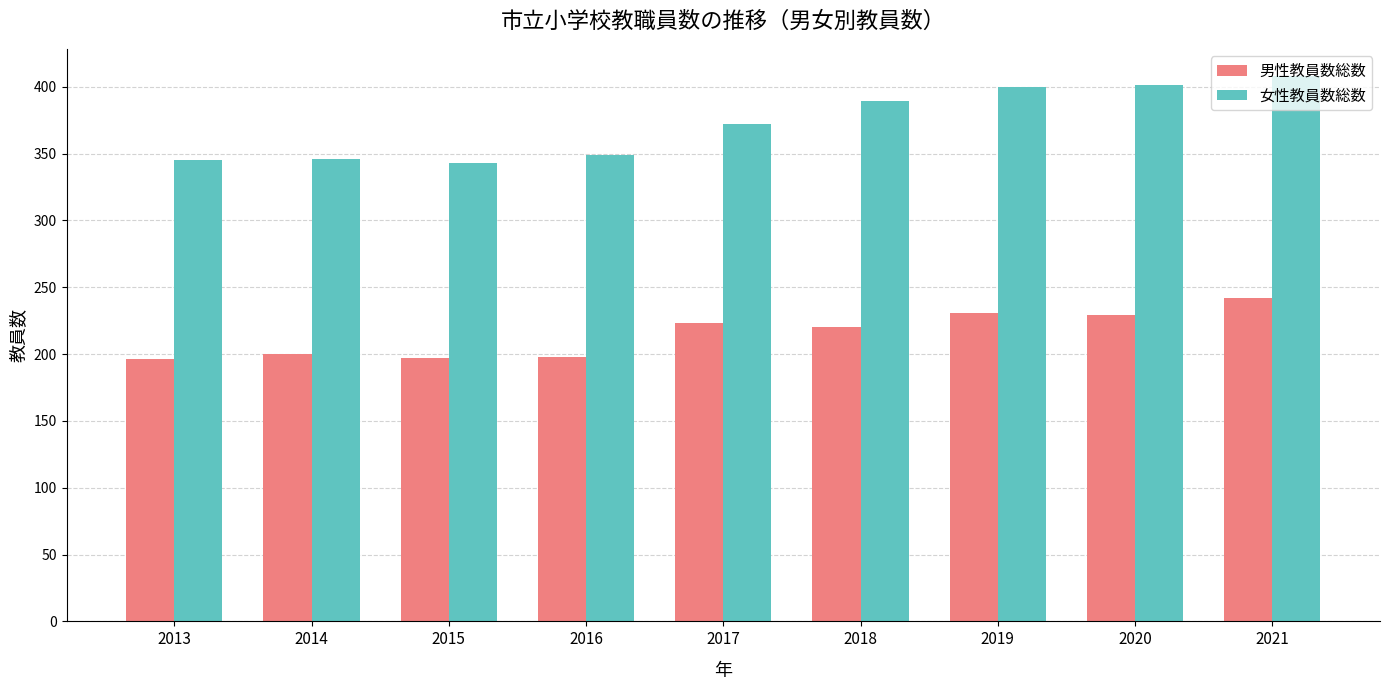

What is the average value of the 男性教員数総数 series?

215